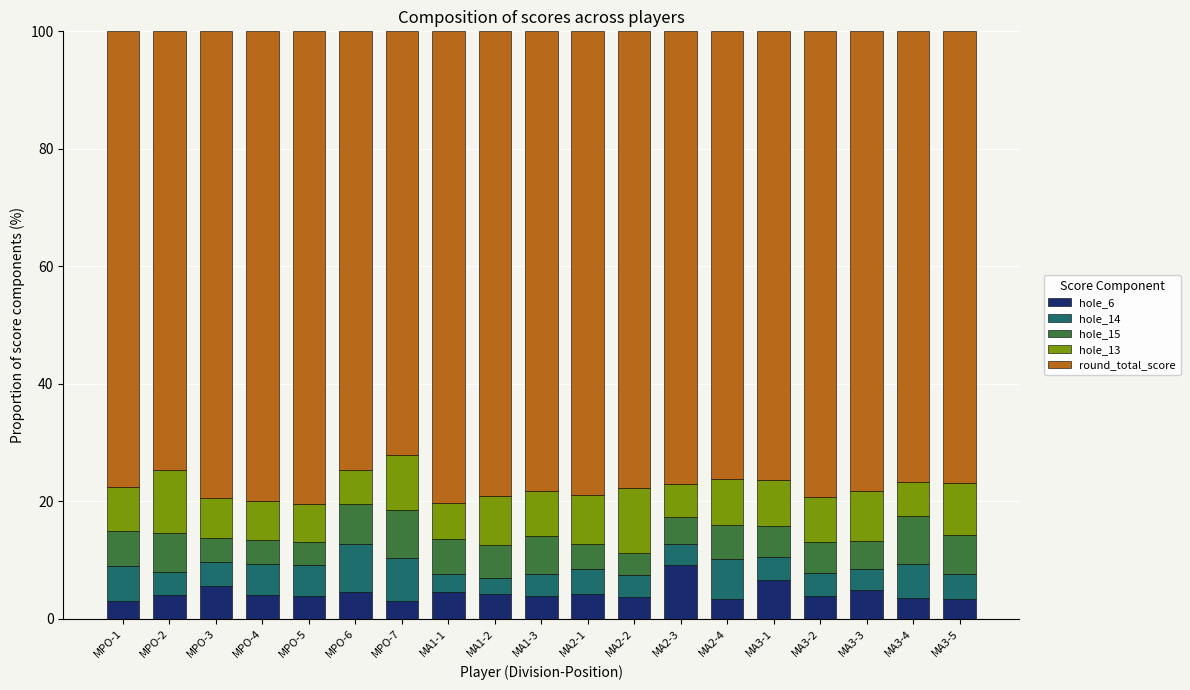

What is the sum of the hole_6 values at MPO-6 and MA2-3?

13.8